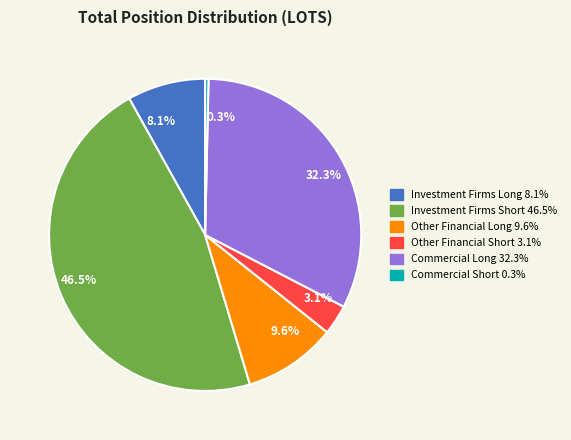

Is Commercial Short the majority of the pie?

No